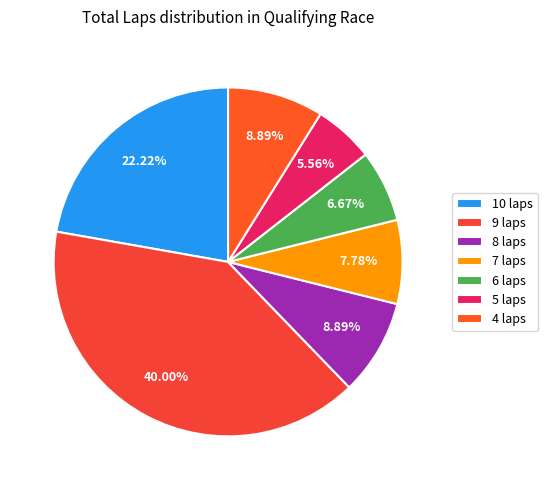

How many slices are in this pie chart?

7